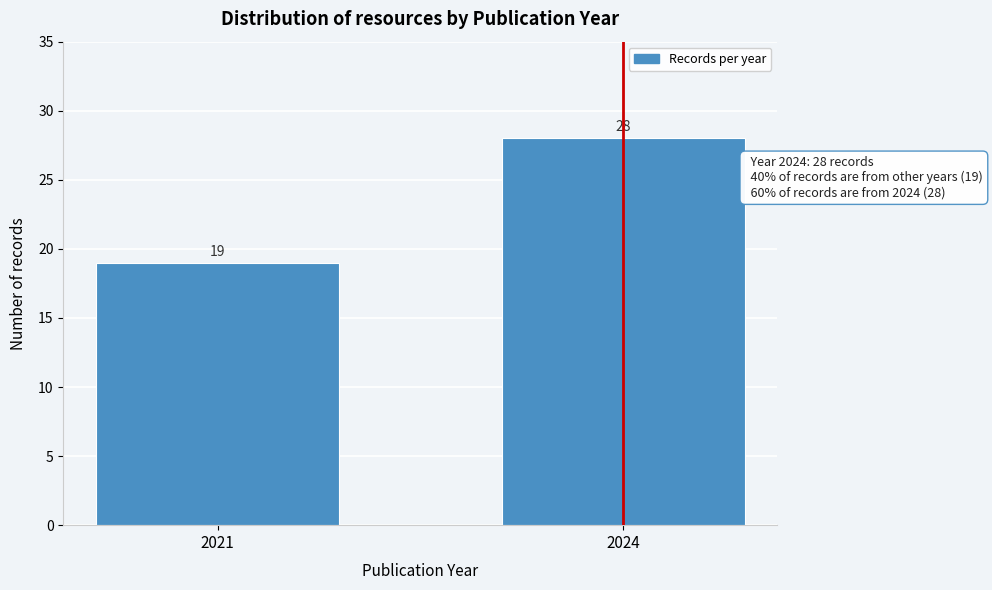

Reading right to left, transcribe all the data shown in this chart.

2024=28	2021=19